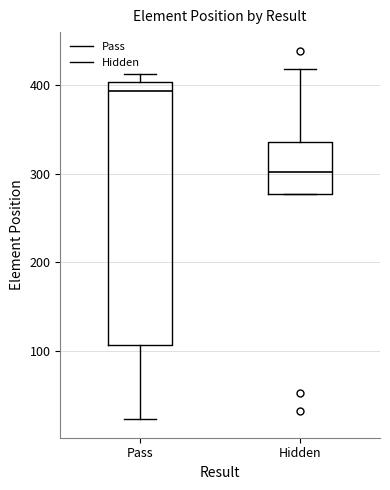

Reading left to right, transcribe this box plot: for each box, give where its median line is, the range the box spans, and where its two whiskers end, as read against the y-axis. The values are not printed on the chart, so give them approximately, as read against the axis.

Pass: median 390, box 110 to 400, whiskers 20 to 410
Hidden: median 300, box 280 to 340, whiskers 280 to 420